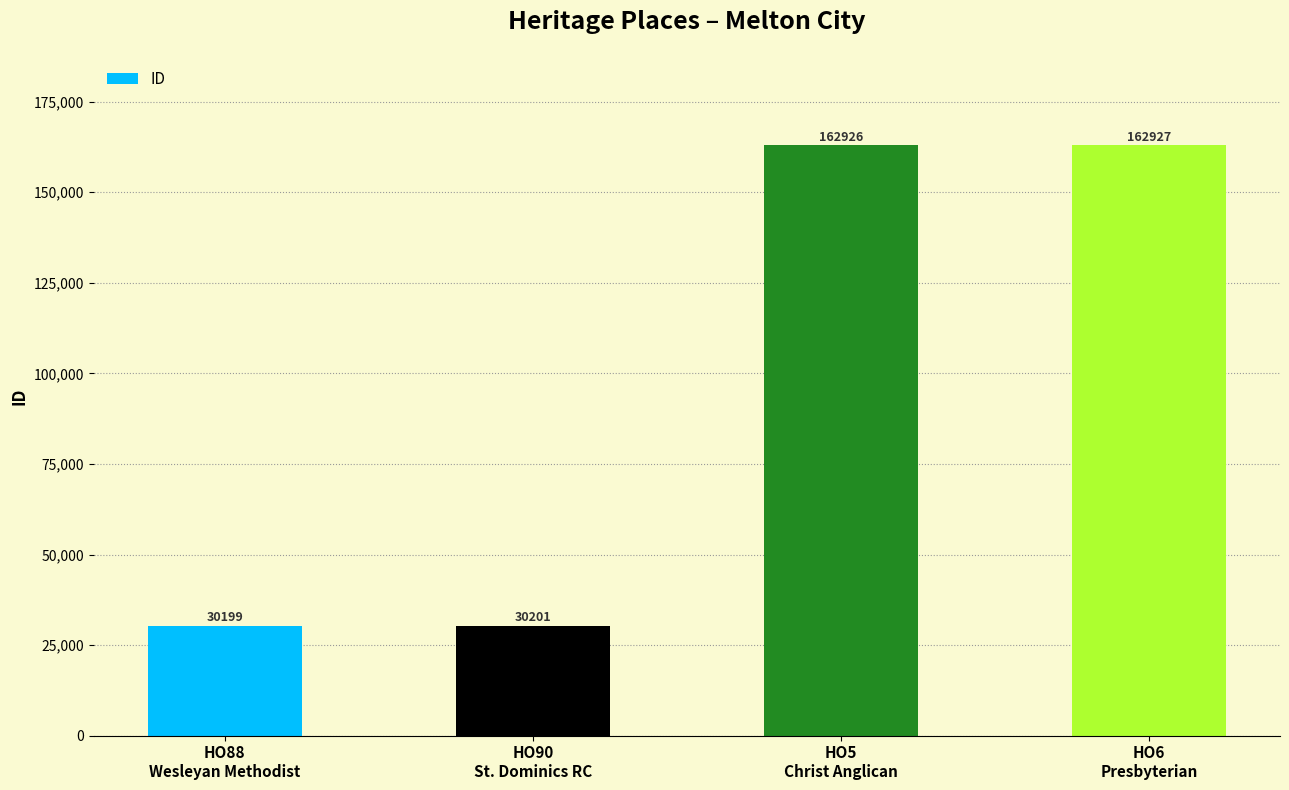

The value at HO5
Christ Anglican is 212354. True or false?

False